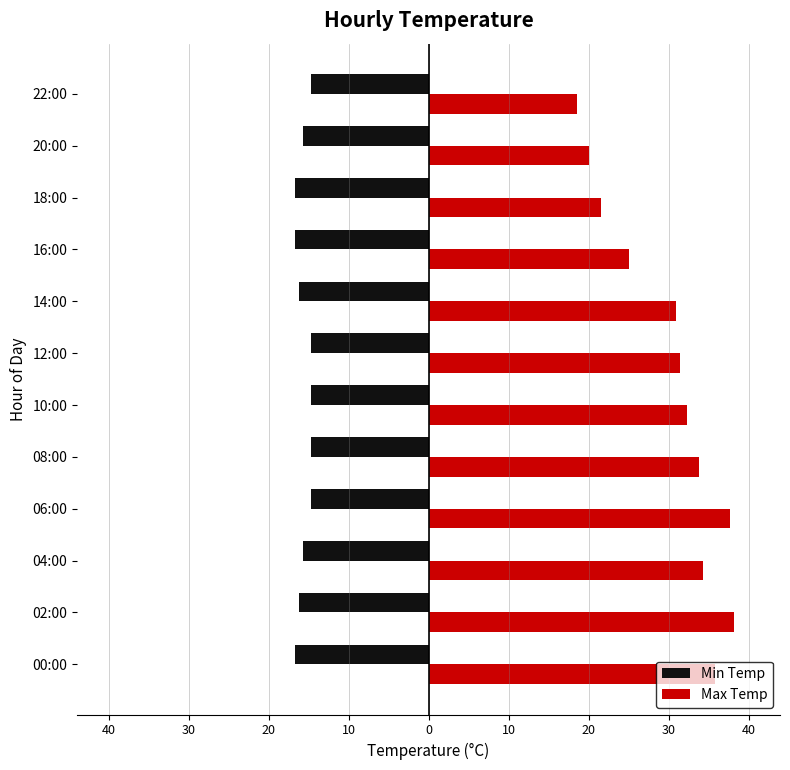

What are all the series names shown in the legend?

Min Temp, Max Temp